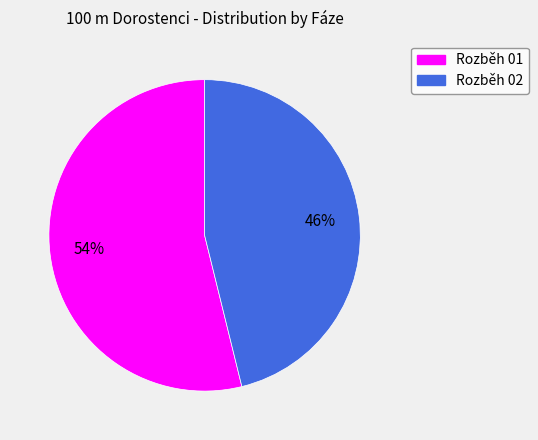

How many slices are in this pie chart?

2